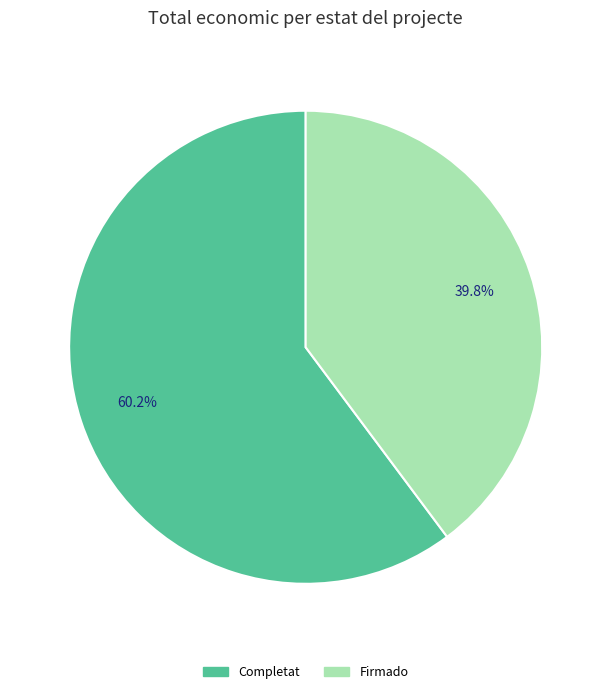

Does any single category account for the majority?

Yes